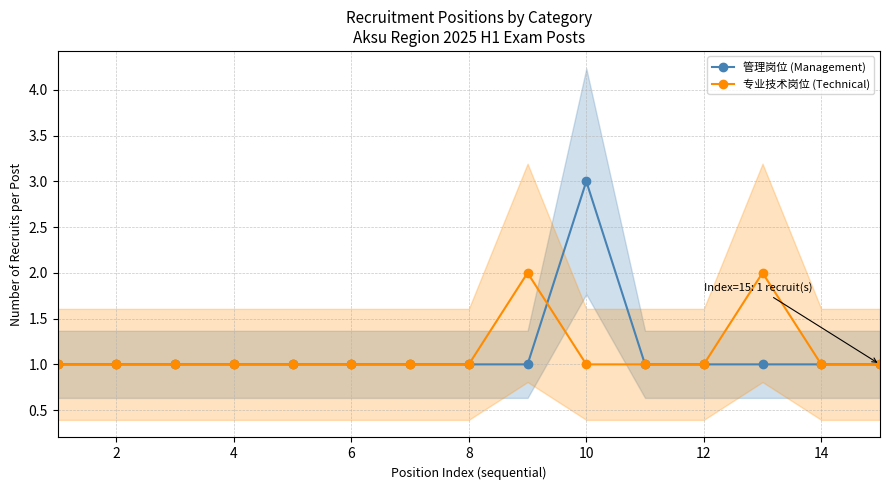

How many data points does each series have?

15